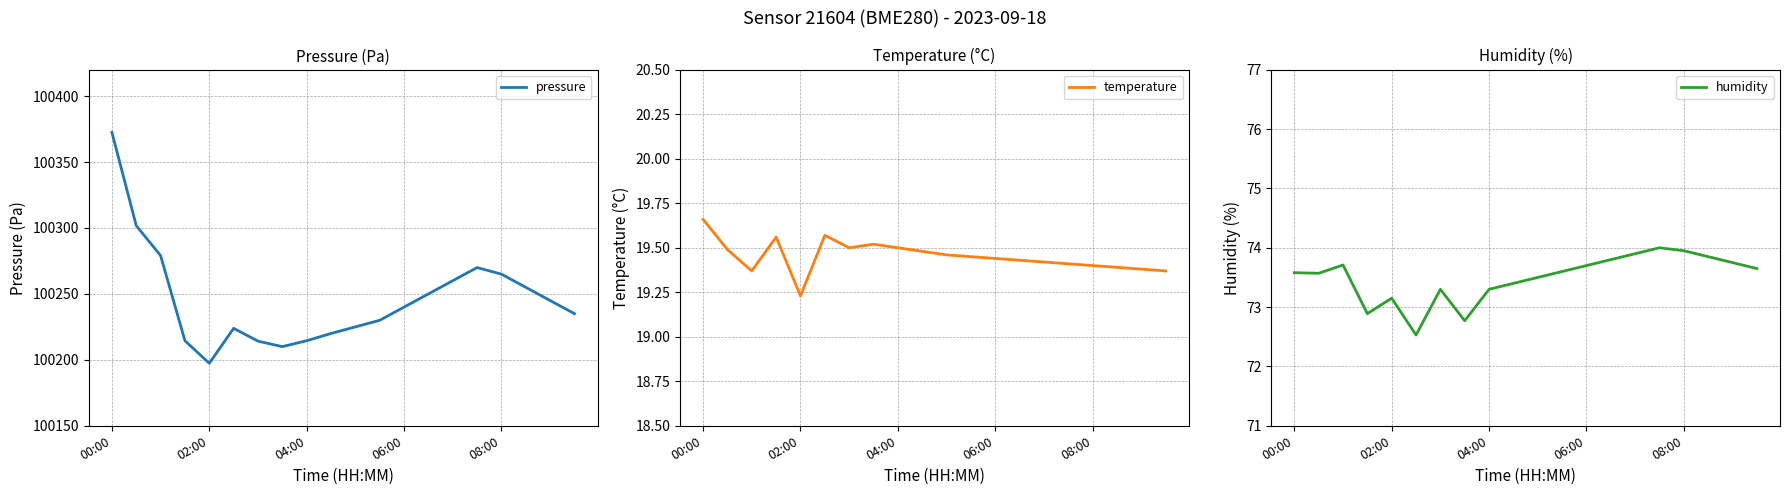

What is the lowest value of the pressure series?

100197.4